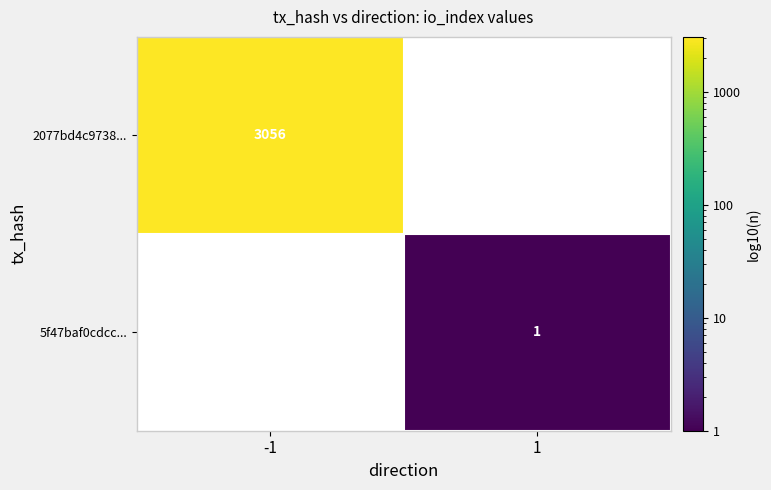

True or false: 2077bd4c9738... has a value of 1873 at -1.

False